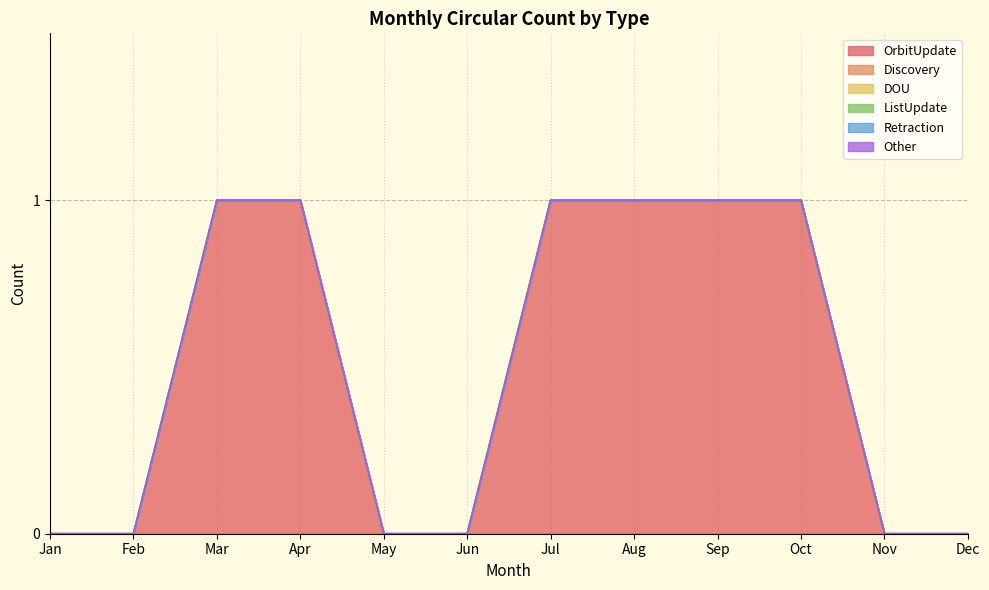

True or false: DOU and ListUpdate intersect in this chart.

False